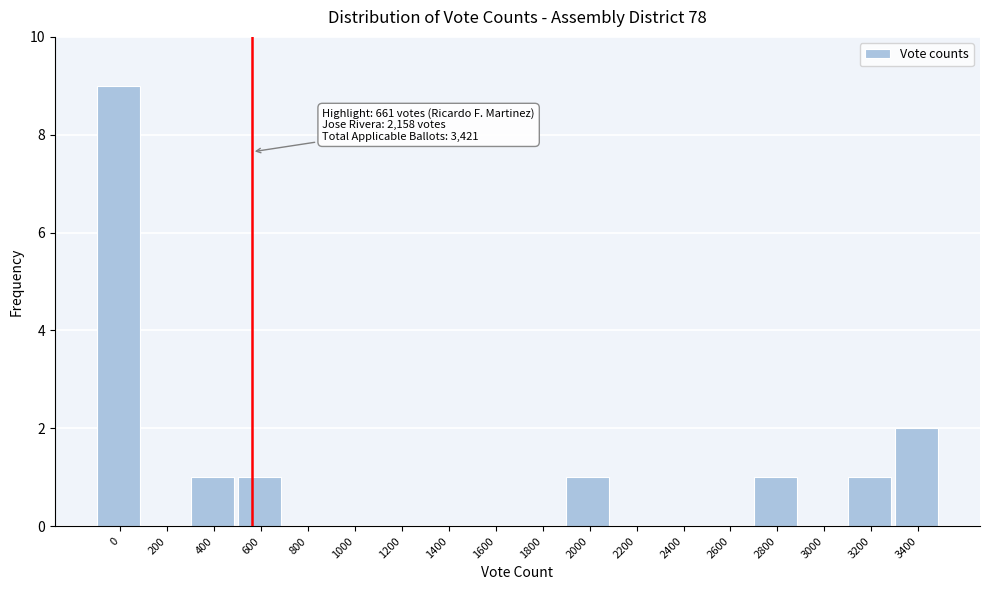

Reading right to left, what are all the values shown in this chart?

3400=2	3200=1	3000=0	2800=1	2600=0	2400=0	2200=0	2000=1	1800=0	1600=0	1400=0	1200=0	1000=0	800=0	600=1	400=1	200=0	0=9